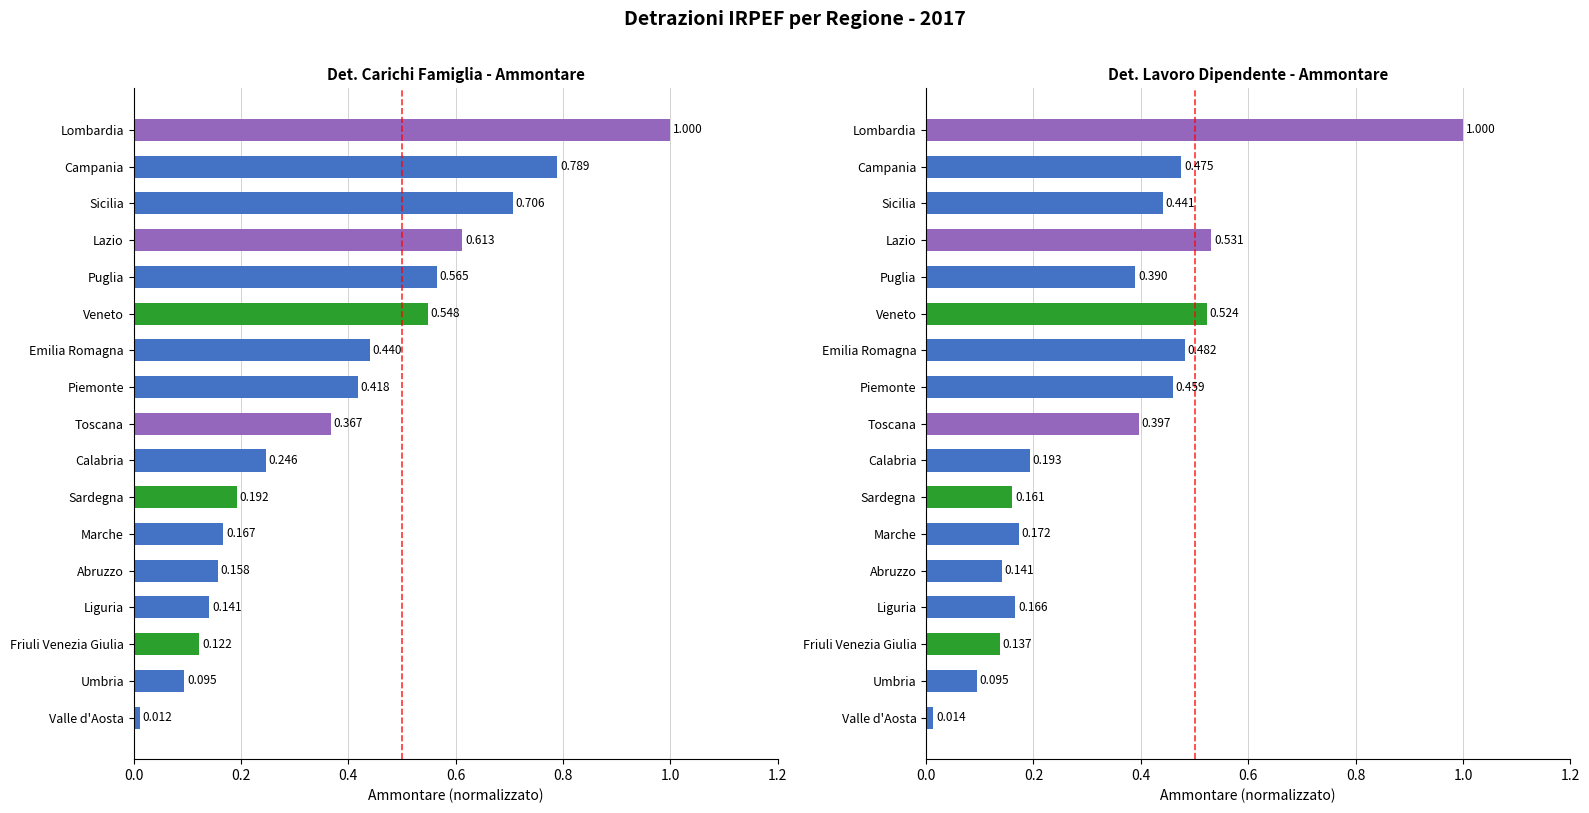

What is the value of the Det. lavoro dipendente (Amm.) bar at the 14th from the left?

0.5